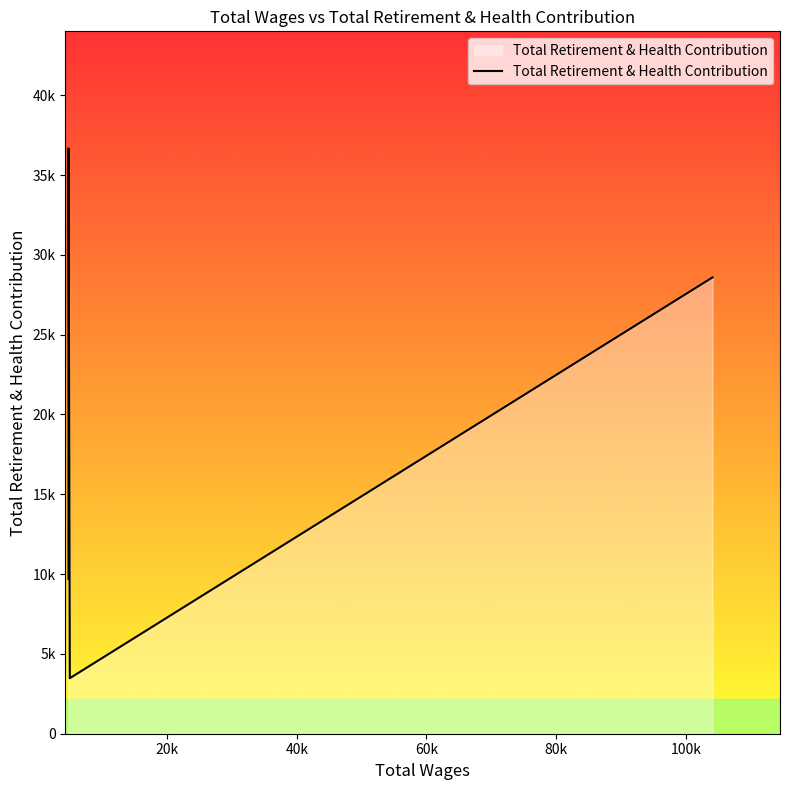

How many values are below 28588?

3